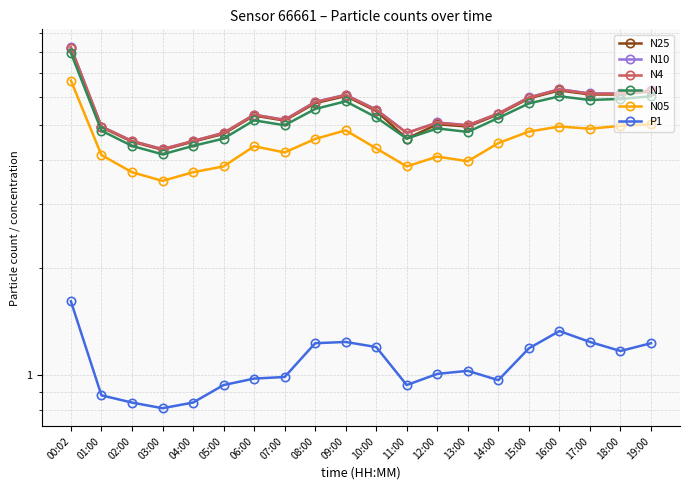

How many data points in P1 are above 1?

11